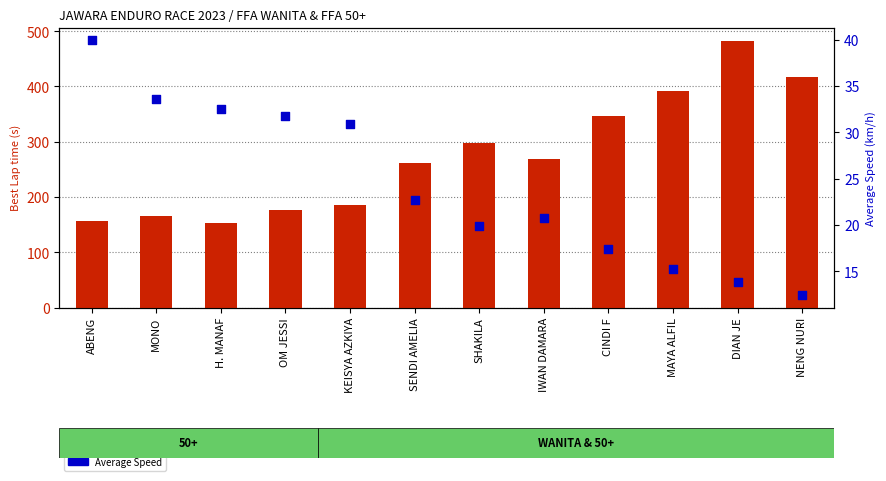

Is the value of Average Speed at MONO greater than the value of Best Lap time at MAYA ALFIL?

No